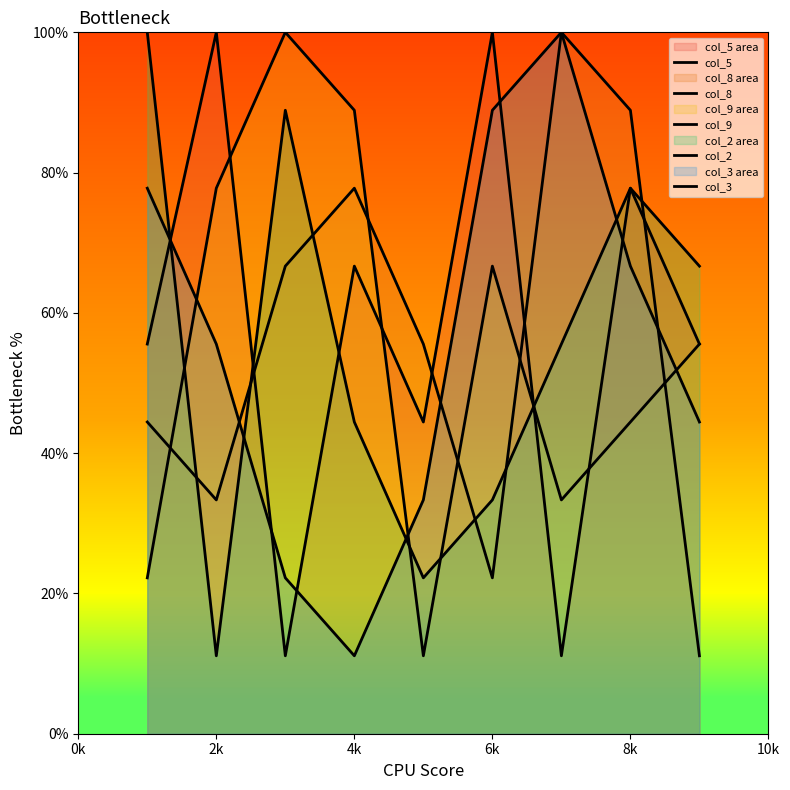

What are all the series names shown in the legend?

col_5, col_8, col_9, col_2, col_3